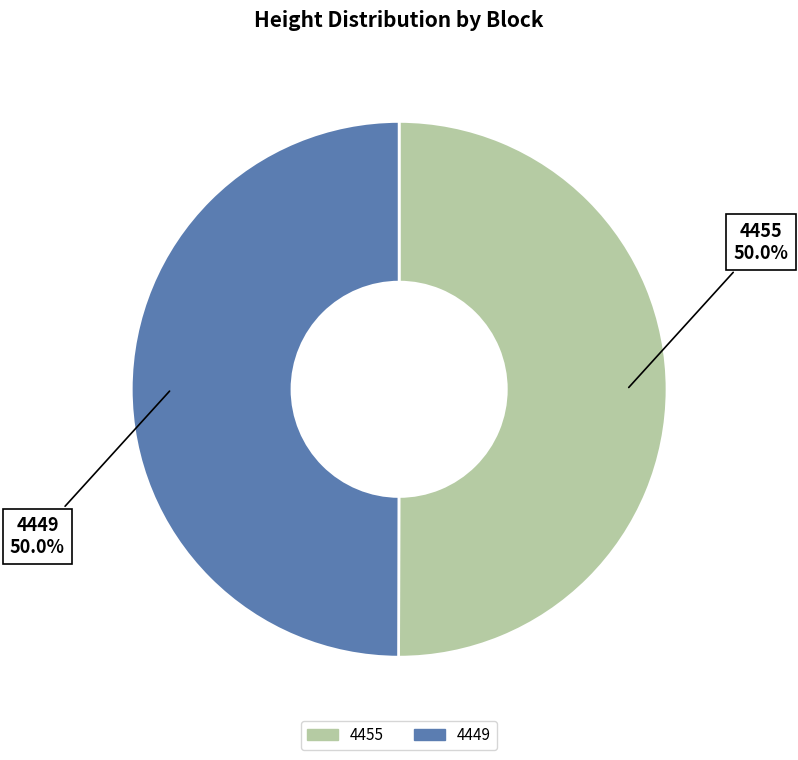

Combined, do 4449 and 4455 account for over 50%?

Yes